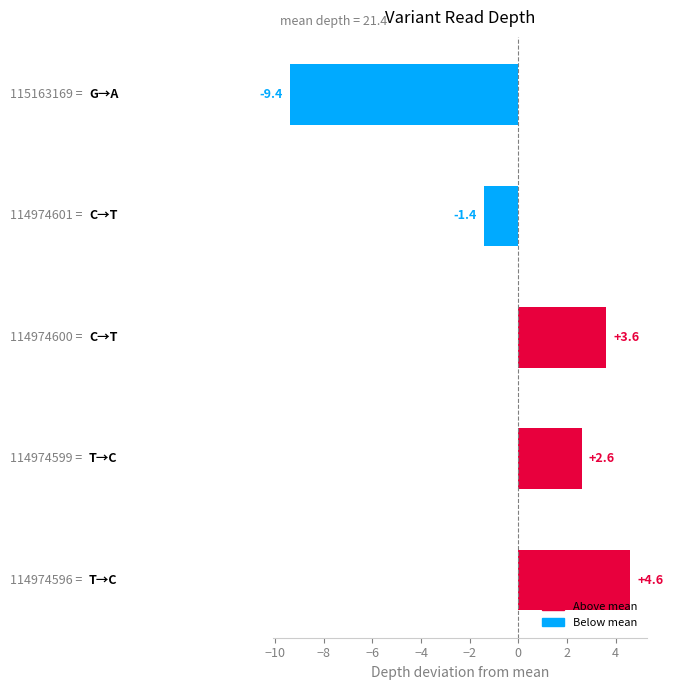

What is the minimum value shown in the chart?

-9.4